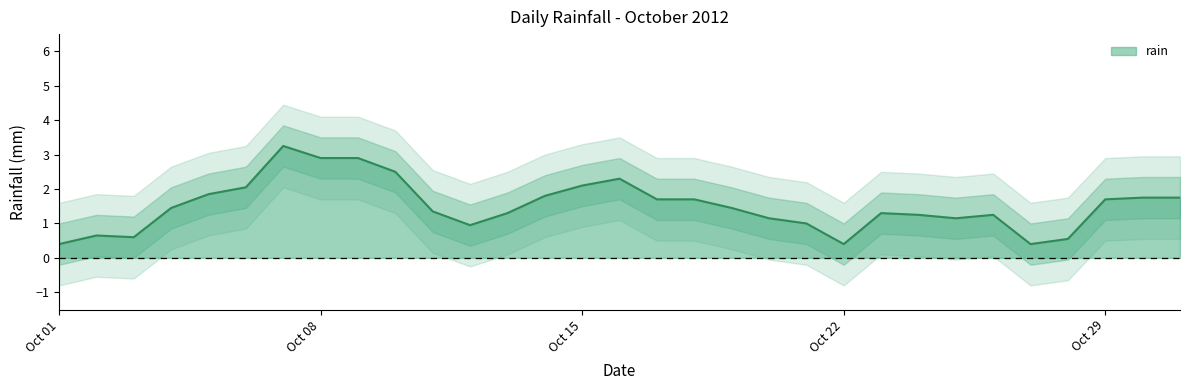

The rain series shows 1.7 at Oct 29. True or false?

True